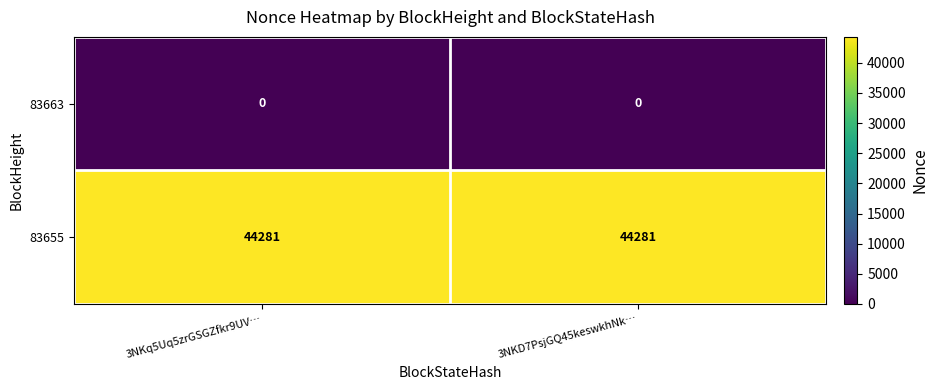

What is the spread (max minus min) of values at 3NKq5Uq5zrGSGZfkr9UV…?

44281